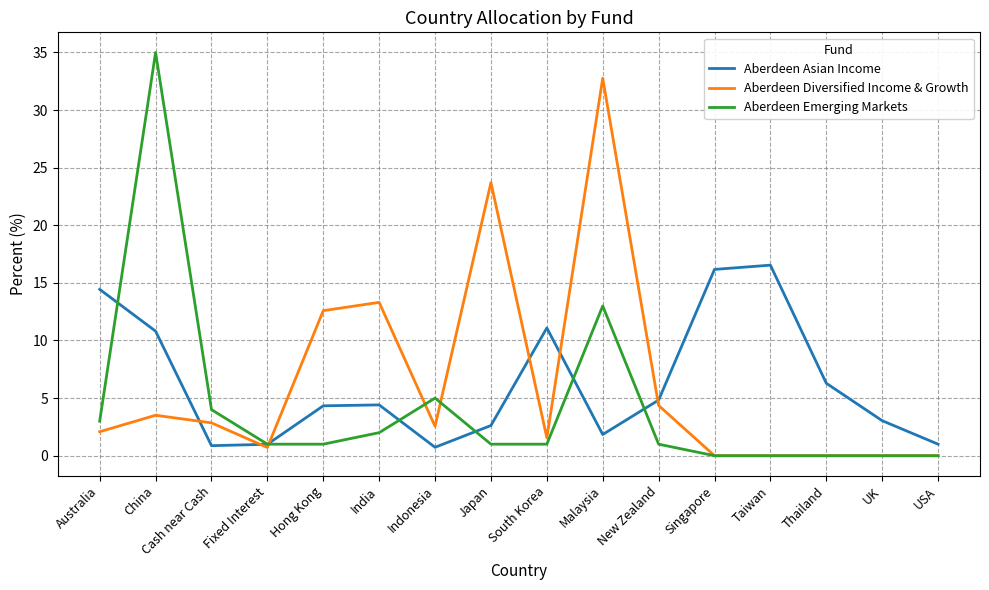

How many lines are shown in the chart?

3